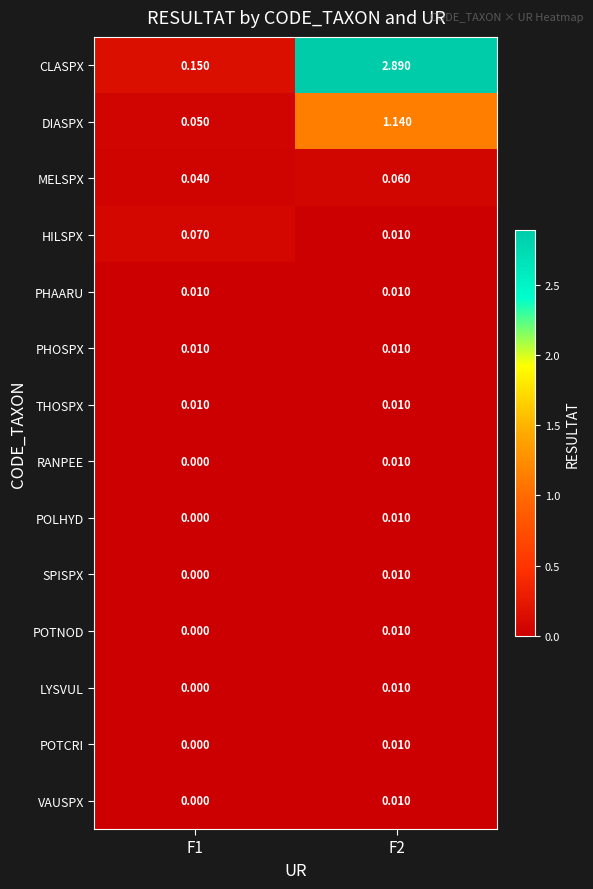

Which series has the largest total across all categories?

CLASPX